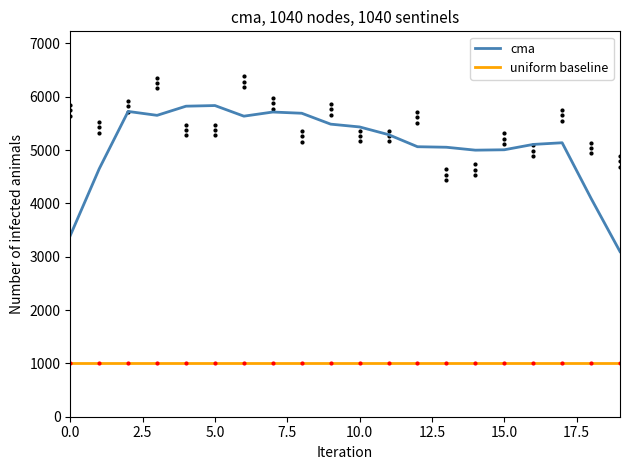

Reading left to right, what are all the values shown in this chart?

cma: 3397.2	4648.3	5723.8	5650.8	5822.3	5834.3	5635.2	5712.8	5689.9	5485.6	5433.2	5288.9	5062.4	5052.5	4997.9	5005.1	5105.5	5136.7	4094.0	3096.3
uniform baseline: 999.0	999.0	999.0	999.0	999.0	999.0	999.0	999.0	999.0	999.0	999.0	999.0	999.0	999.0	999.0	999.0	999.0	999.0	999.0	999.0